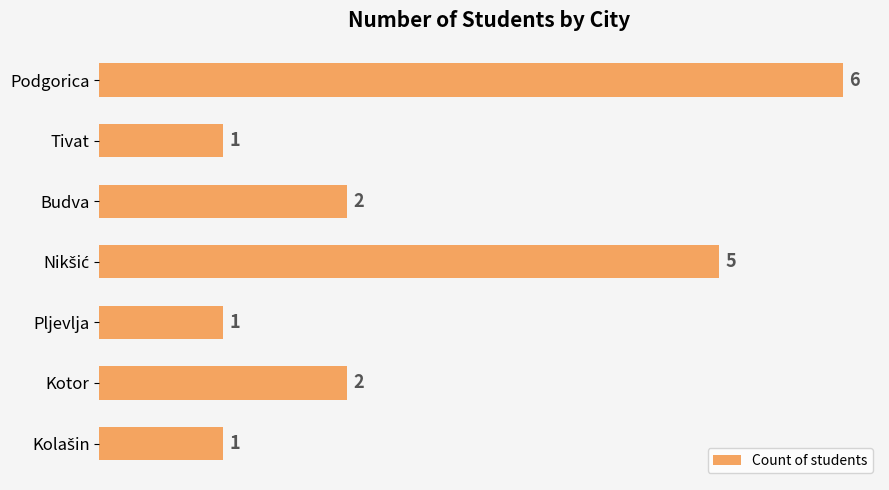

What is the greatest value displayed?

6